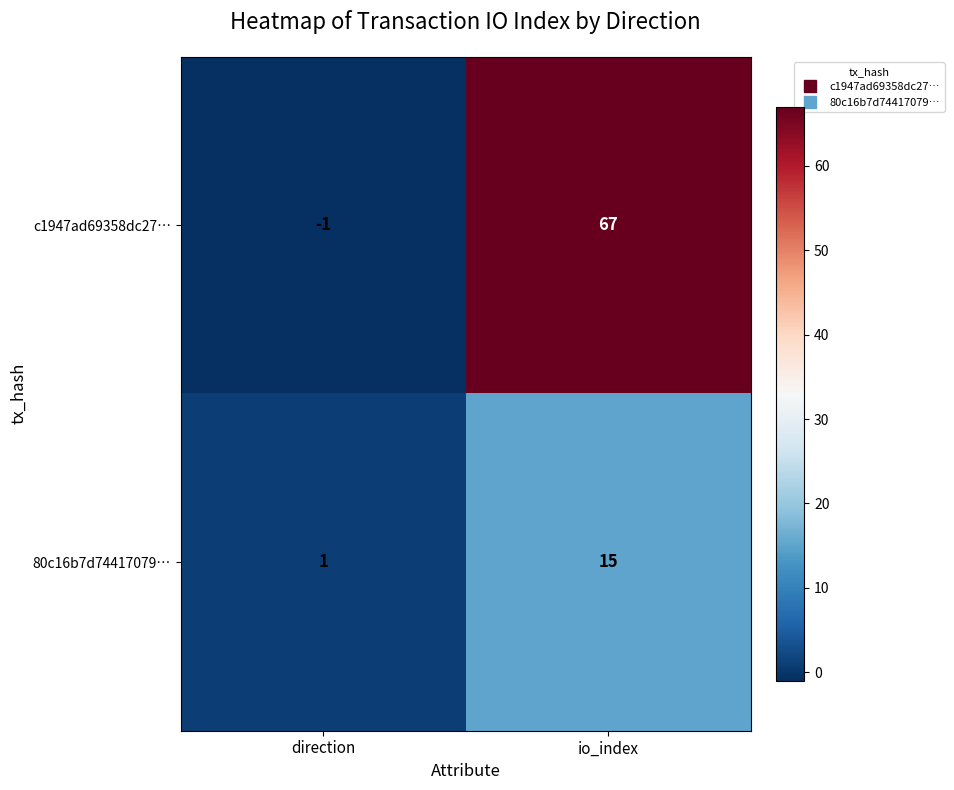

Where is 80c16b7d74417079… nearest to the value 8?

direction